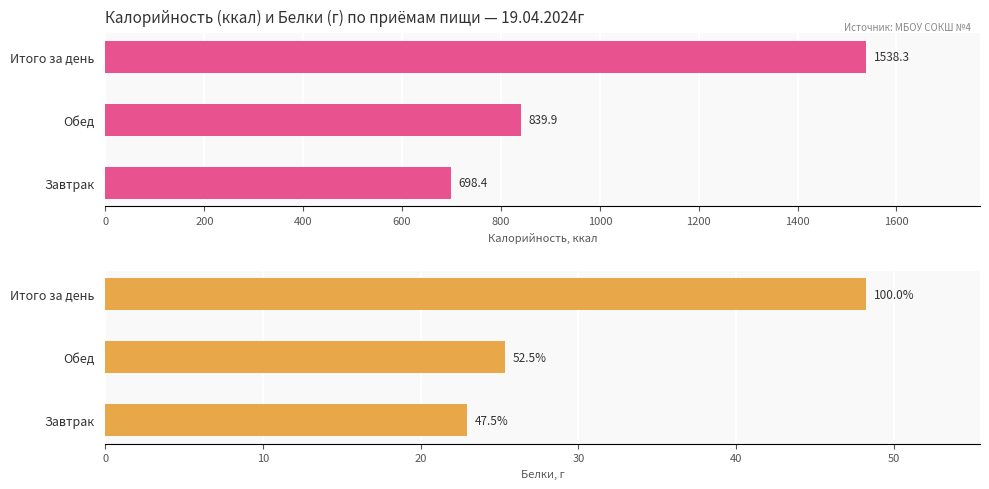

What is the difference between the second highest and minimum values in the Белки series?

2.4